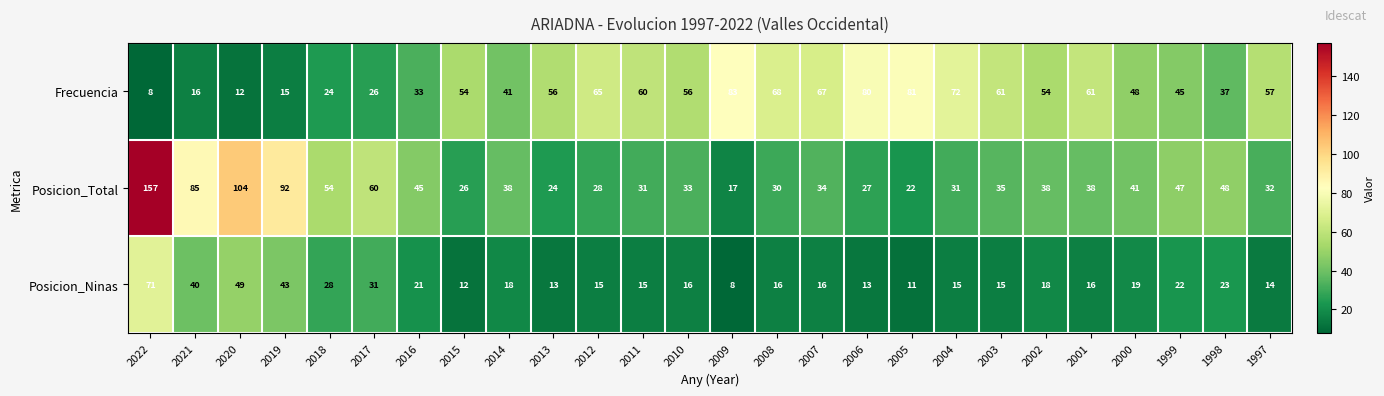

Which series changed the most between 2016 and 2009?

Frecuencia